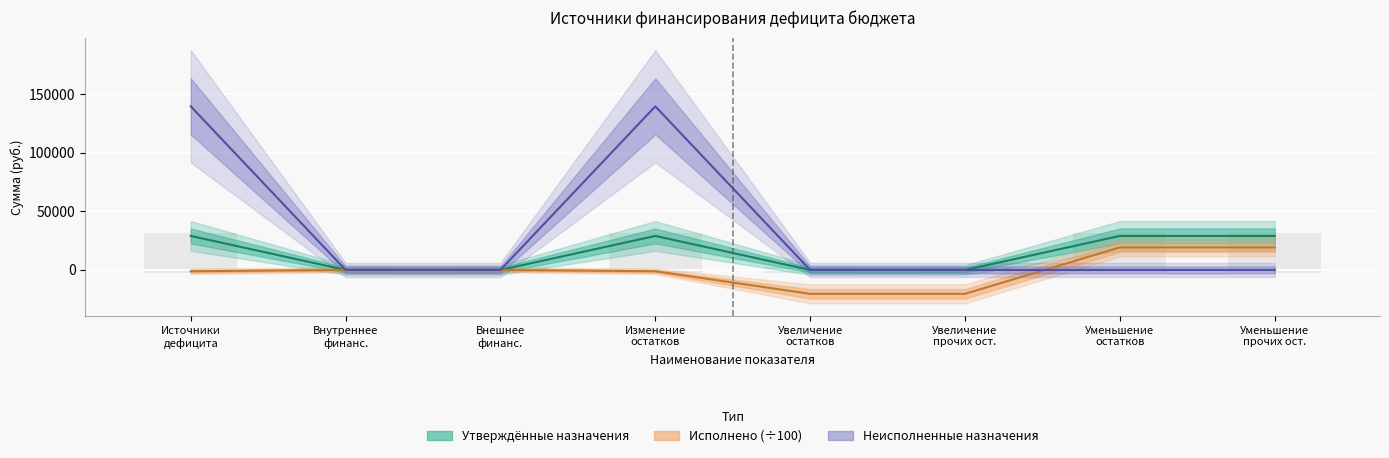

Rank the series at Источники дефицита from lowest to highest value.

Исполнено, Утверждённые бюджетные назначения, Неисполненные назначения